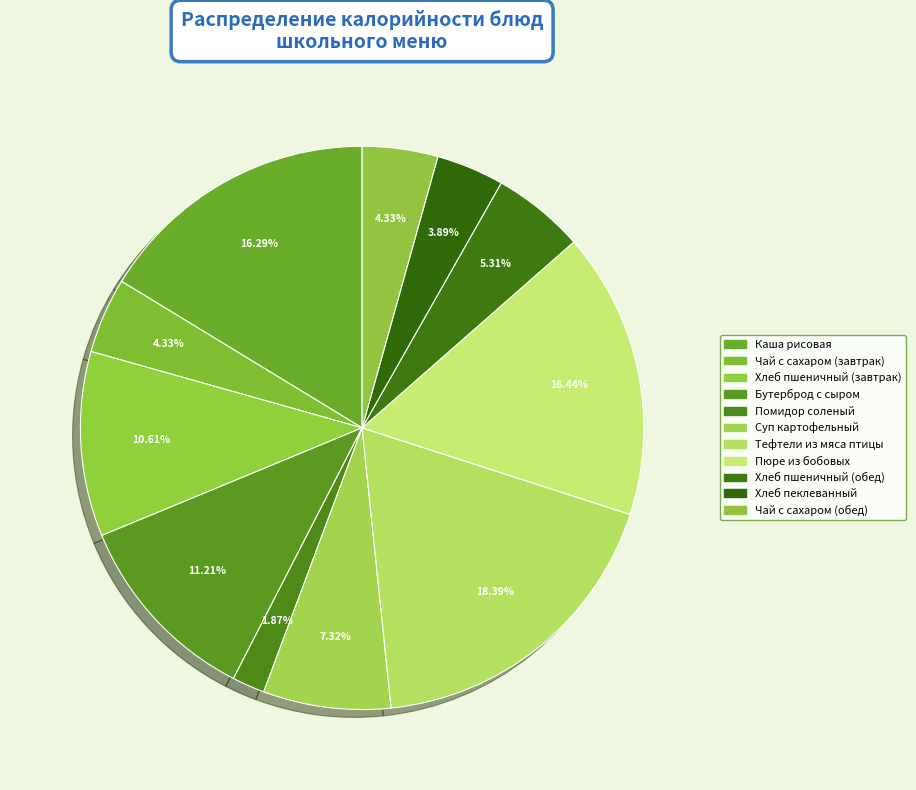

True or false: Чай с сахаром (обед) accounts for 1% of the total.

False